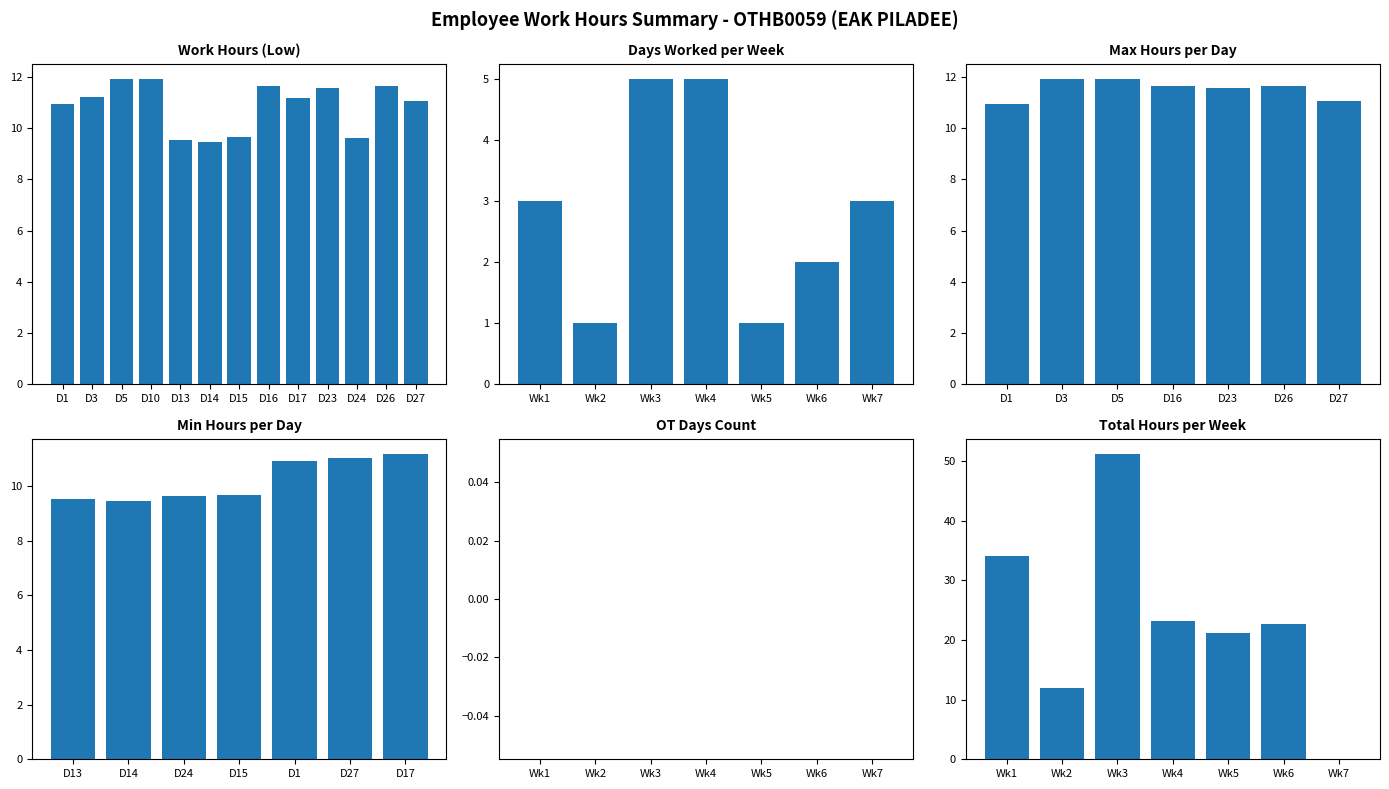

At which category does the chart reach its minimum across all series?

D14